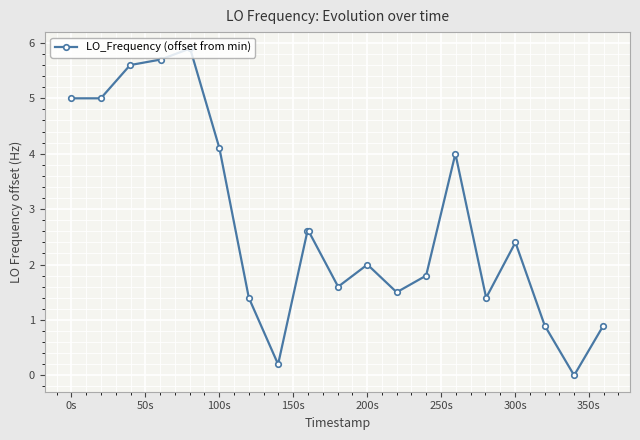

True or false: there are more than 0 points higher than both neighbors.

True